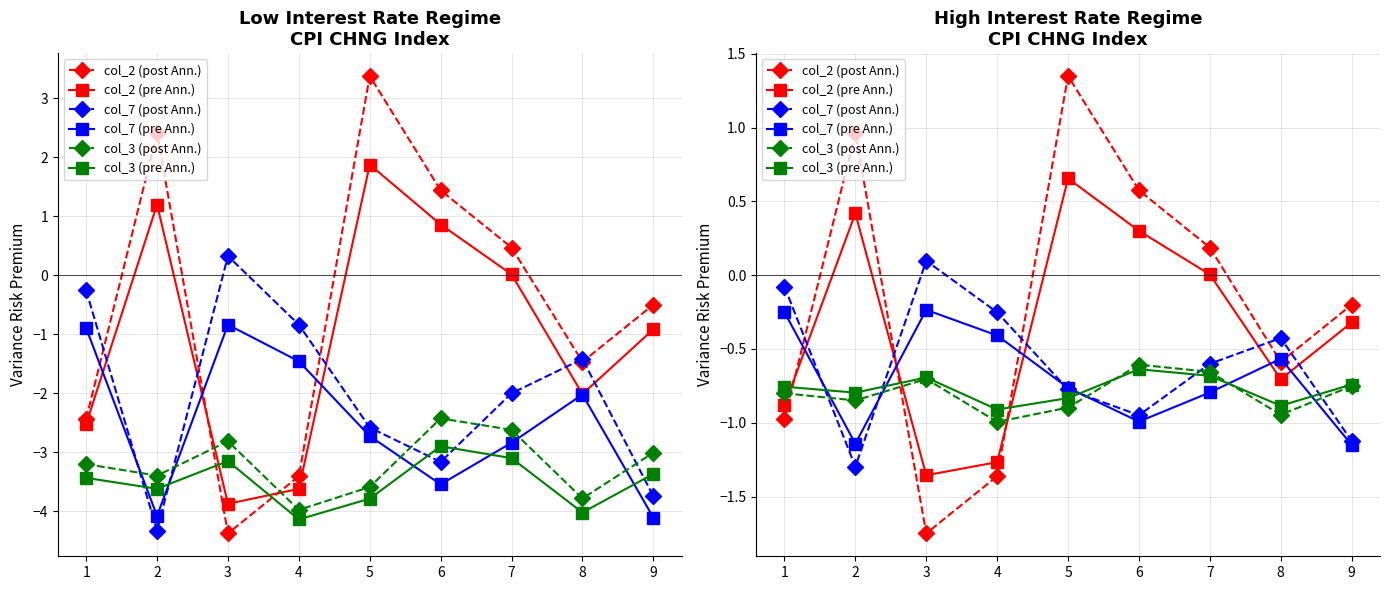

Is the value of col_7 (pre Ann.) at 8 greater than the value of col_2 (post Ann.) at 5?

No